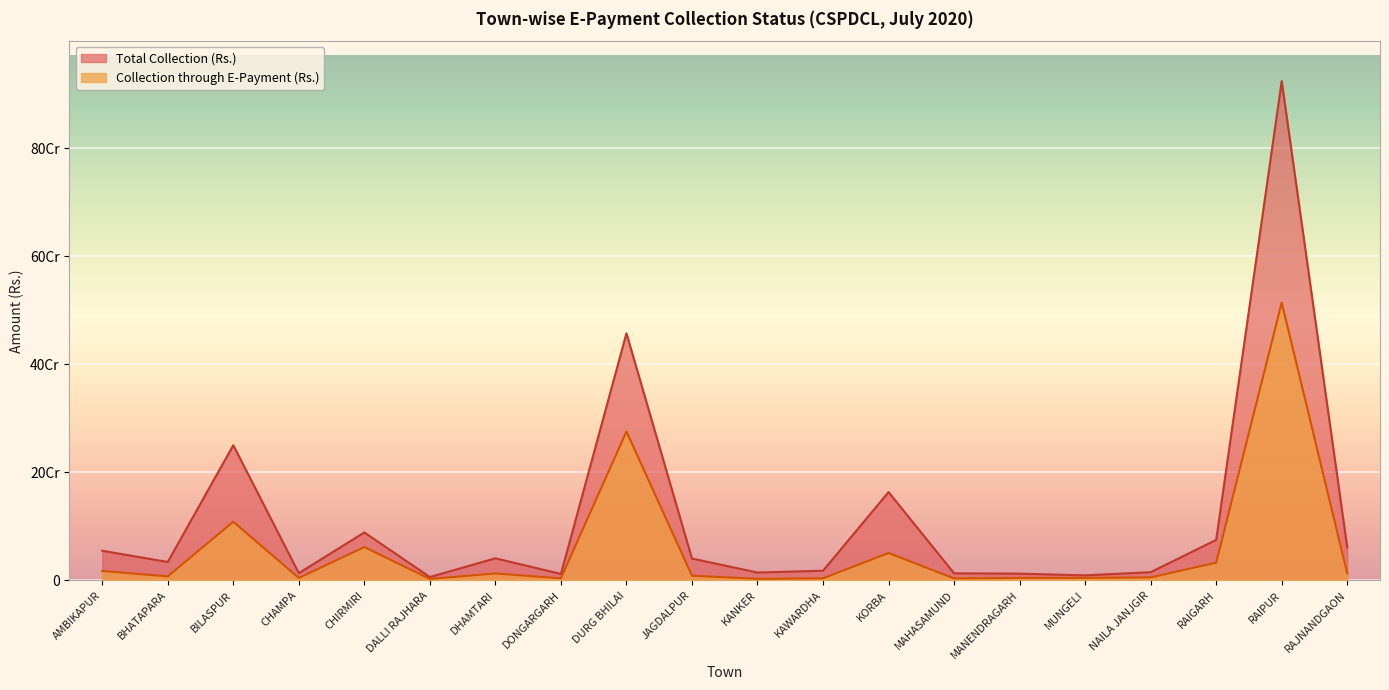

Which series has the largest total across all categories?

Total Collection (Rs.)